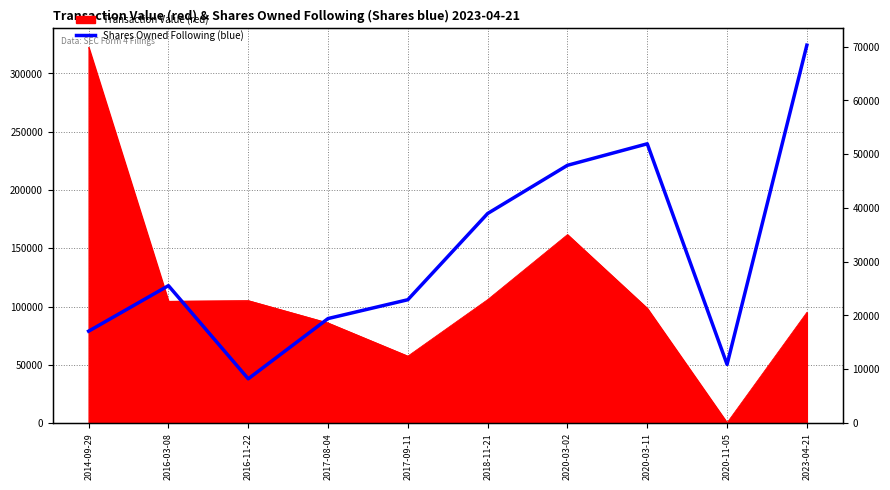

What is the difference between the maximum and minimum values?

62041